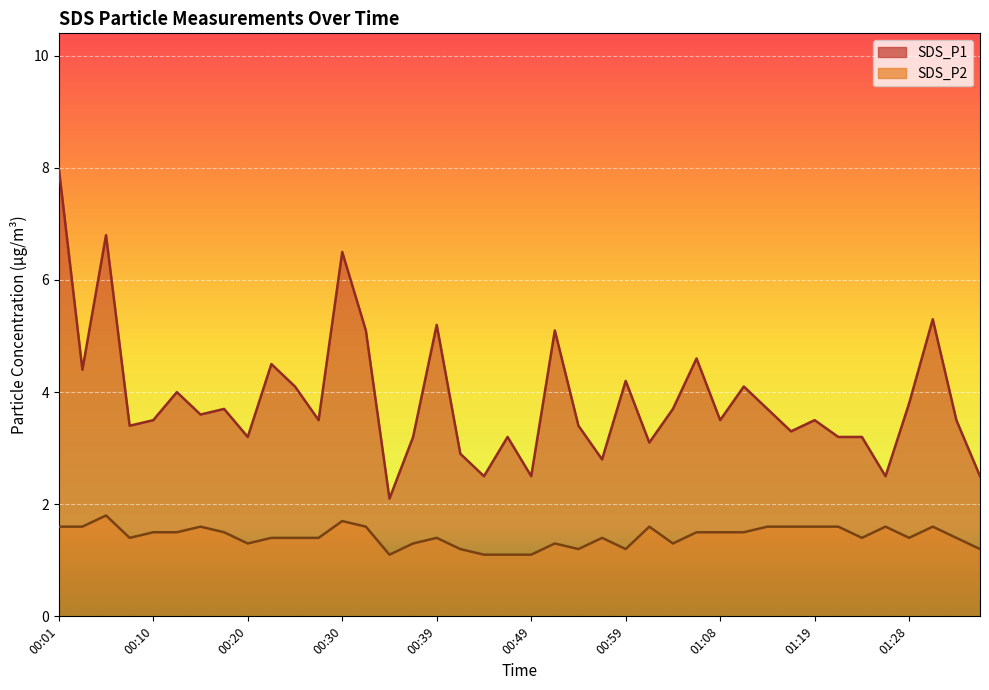

What are all the series names shown in the legend?

SDS_P1, SDS_P2